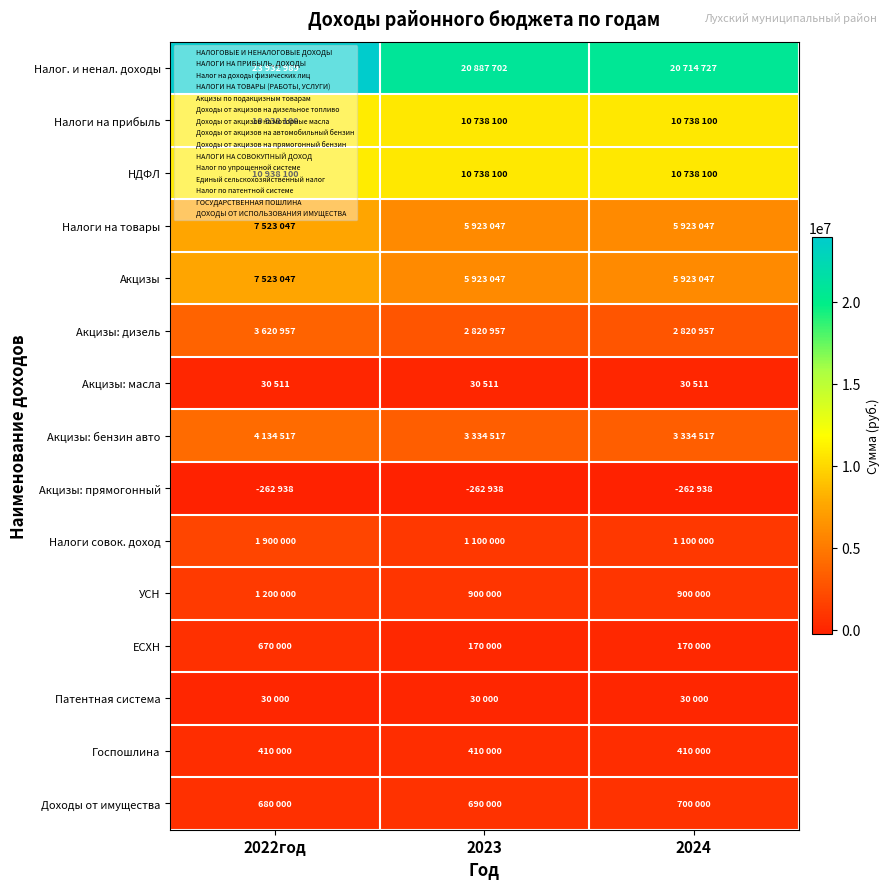

Which series changed the most between 2022год and 2023?

Налог. и ненал. доходы